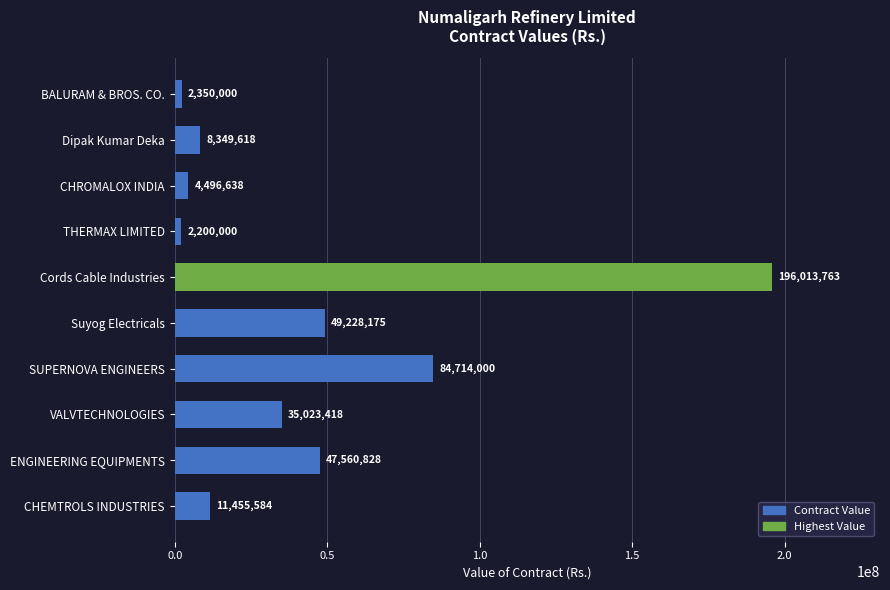

What is the smallest value displayed?

2200000.0